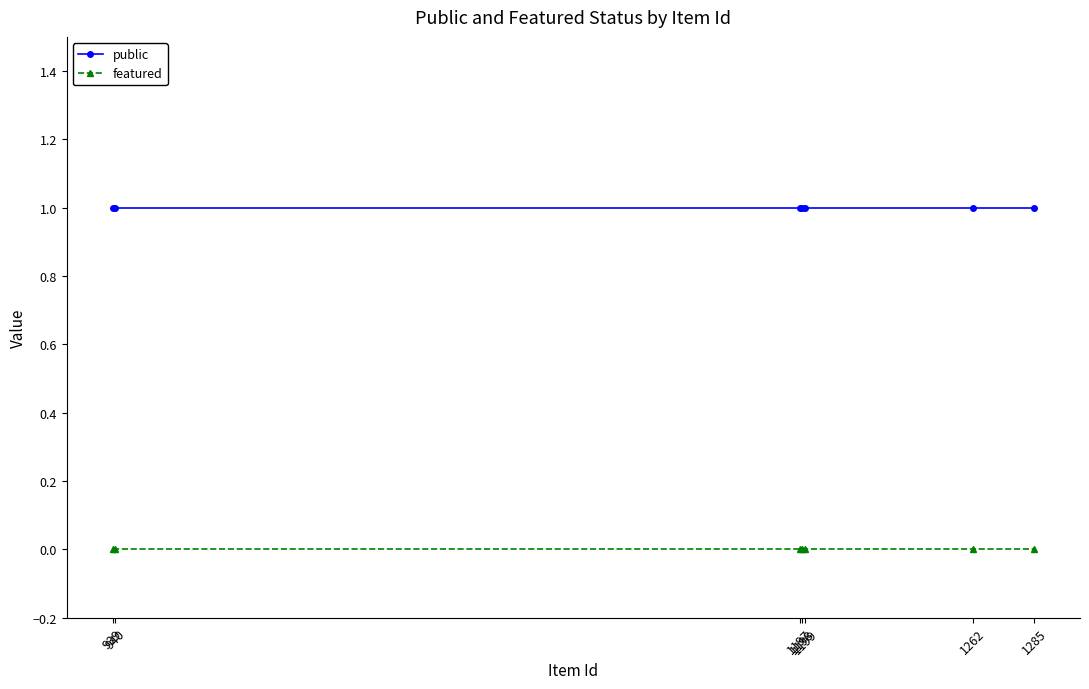

Rank the series by their maximum value, from lowest to highest.

featured, public